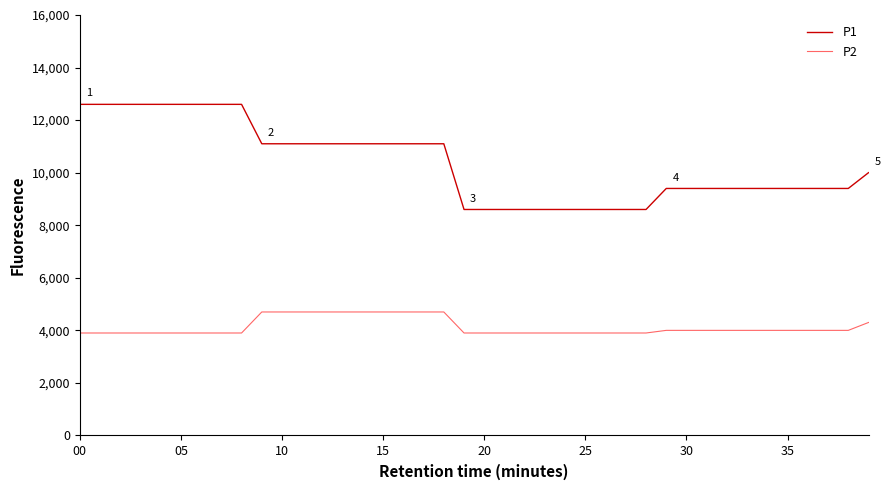

List the series in order of their overall mean, highest first.

P1, P2